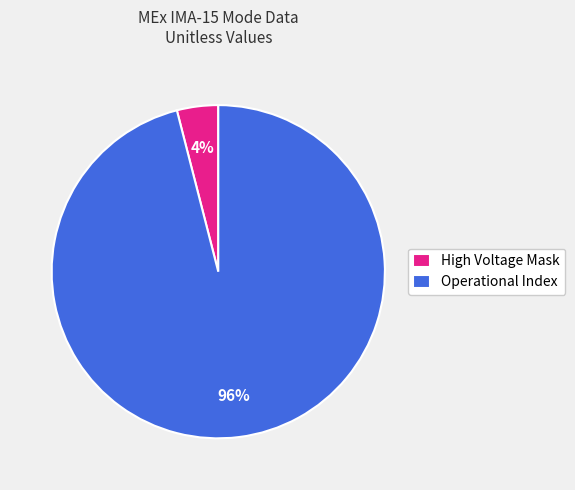

Between High Voltage Mask and Operational Index, which is larger?

Operational Index